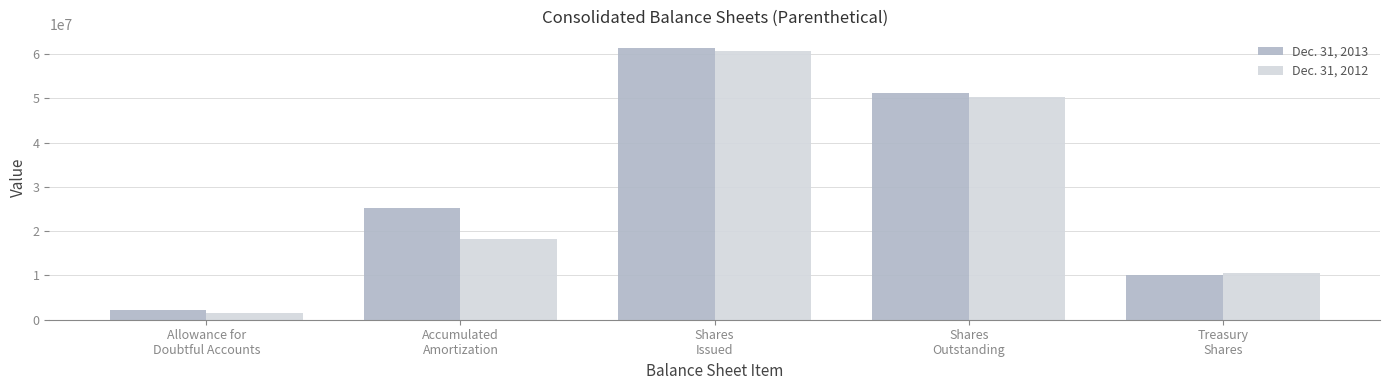

Count the number of data series in this chart.

2